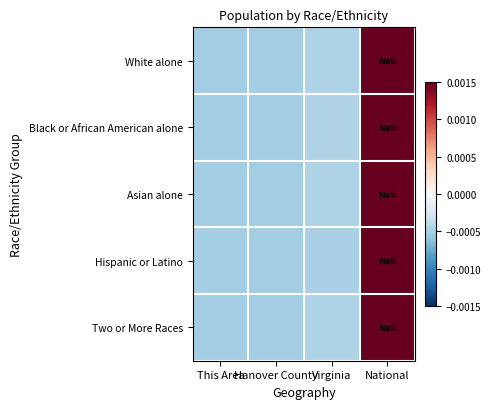

How many data points does each series have?

4